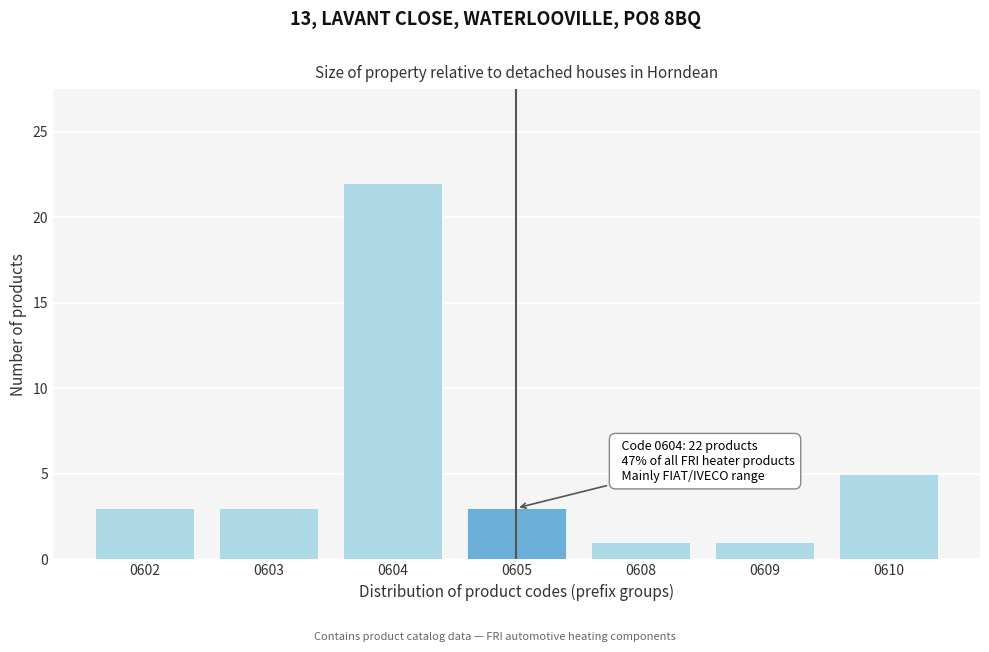

Reading left to right, what are all the values shown in this chart?

0602=3	0603=3	0604=22	0605=3	0608=1	0609=1	0610=5